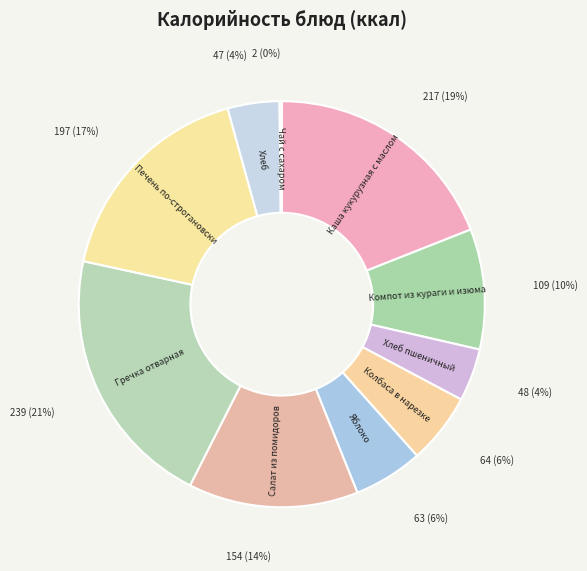

True or false: Каша кукурузная с маслом accounts for 25% of the total.

False